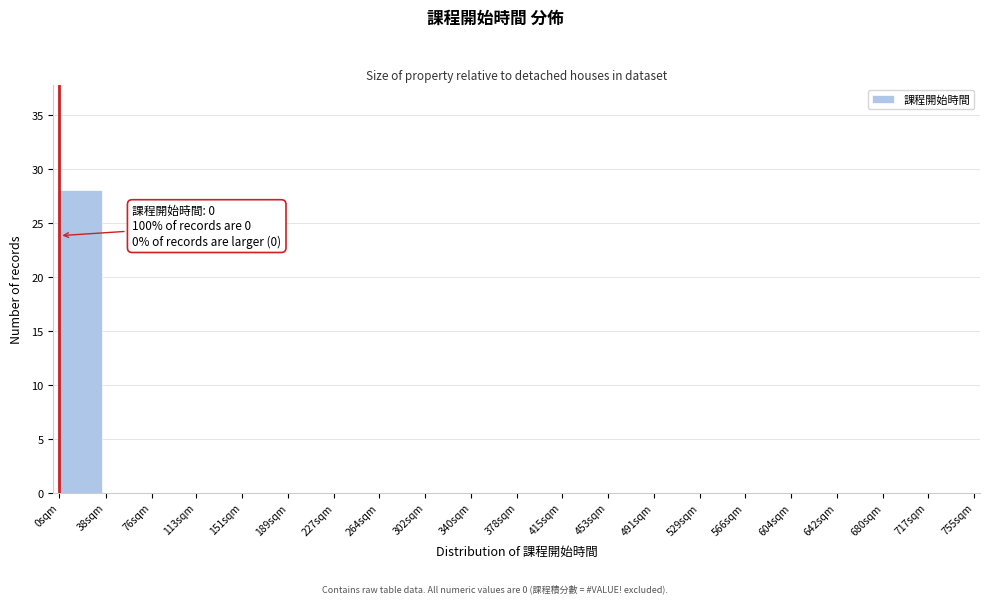

Reading left to right, what are all the values shown in this chart?

0sqm=28	38sqm=0	76sqm=0	113sqm=0	151sqm=0	189sqm=0	227sqm=0	264sqm=0	302sqm=0	340sqm=0	378sqm=0	415sqm=0	453sqm=0	491sqm=0	529sqm=0	566sqm=0	604sqm=0	642sqm=0	680sqm=0	717sqm=0